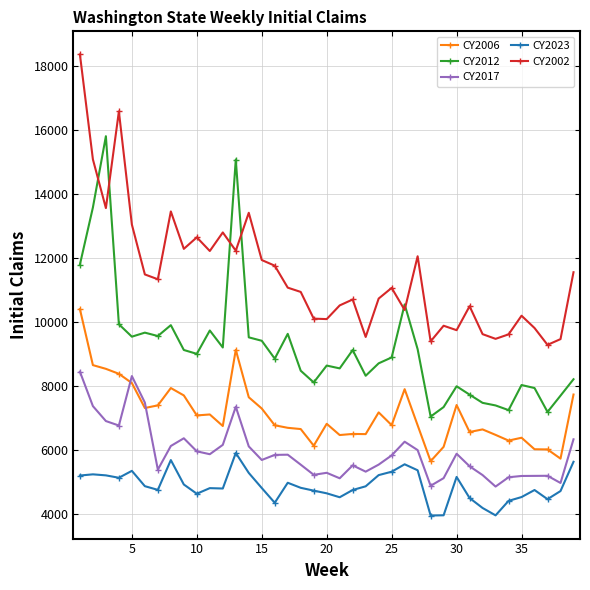

Rank the series by their average value, from lowest to highest.

CY2023, CY2017, CY2006, CY2012, CY2002